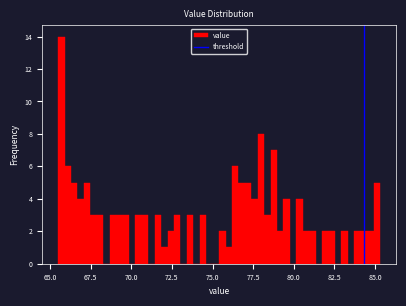

Around what value on the x-axis is the tallest bar? Give the approximate position of its centre, as read against the axis.

65.5